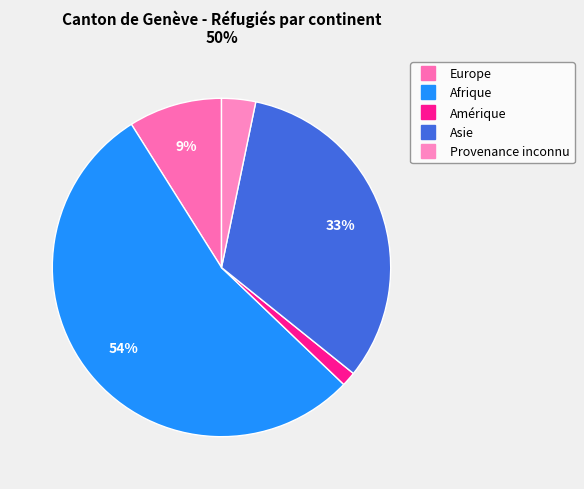

Count the number of slices in the pie.

5